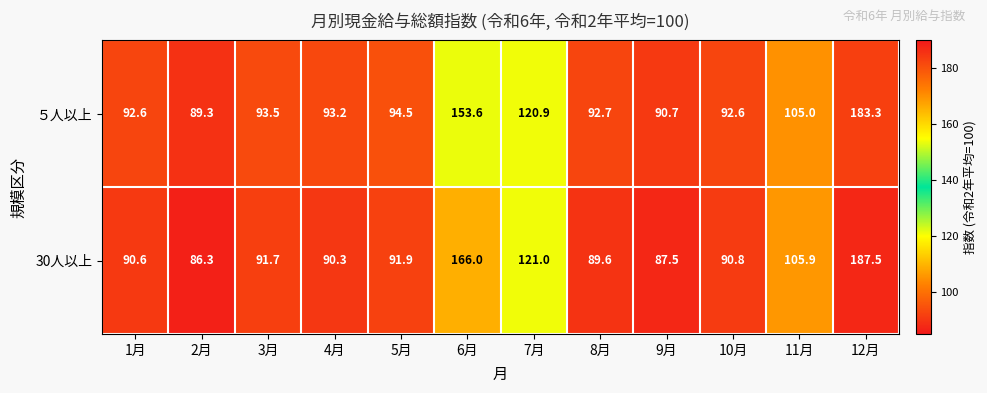

How many data points does each series have?

12